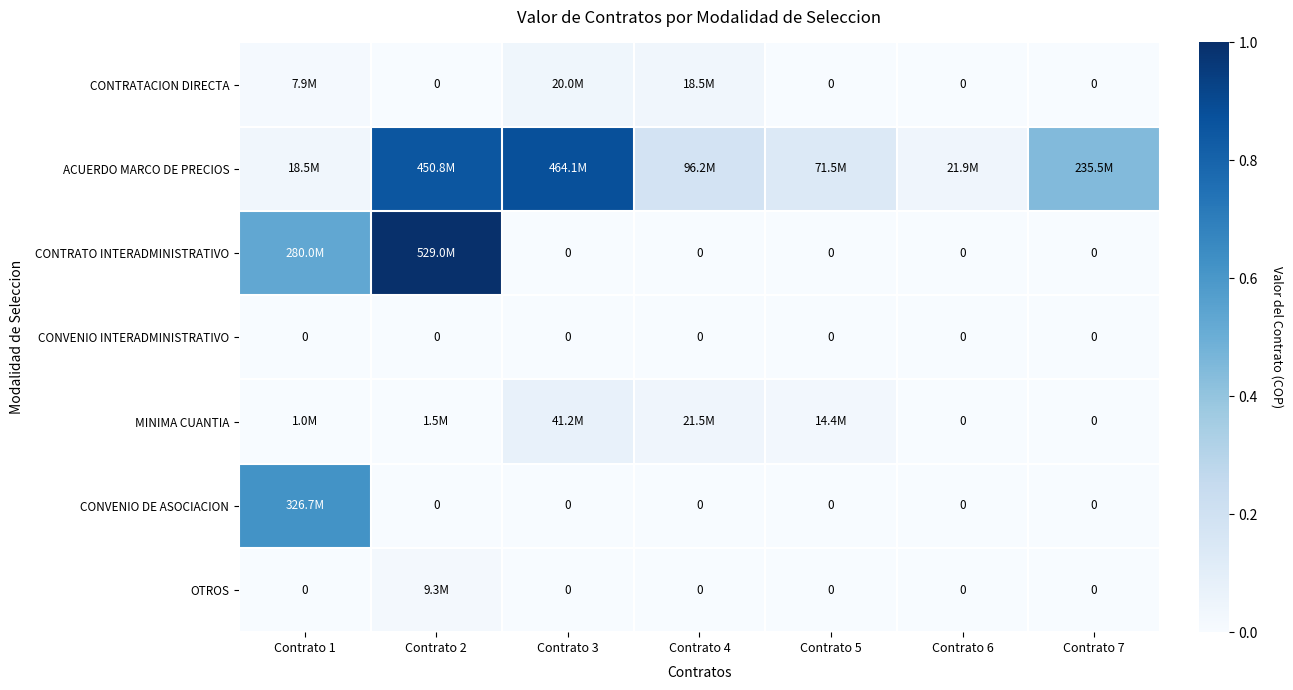

What is the difference between the maximum and minimum values in the ACUERDO MARCO DE PRECIOS series?

0.8